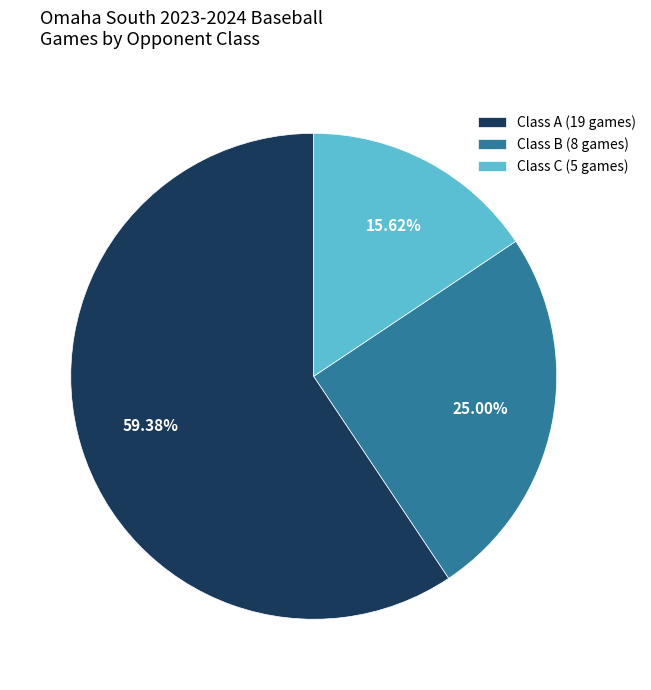

Rank the categories by value from highest to lowest.

Class A (19 games), Class B (8 games), Class C (5 games)